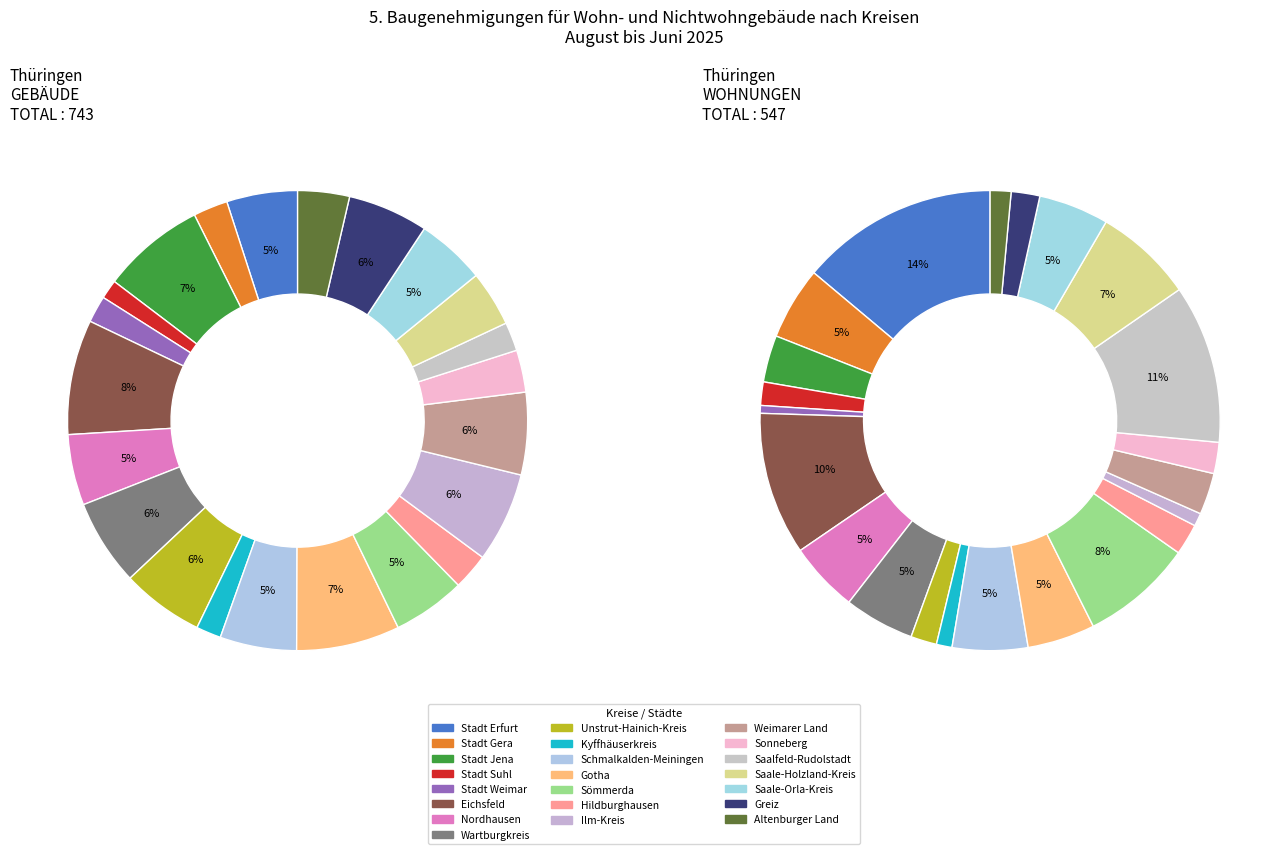

Combined, do Stadt Suhl and Nordhausen account for over 50%?

No